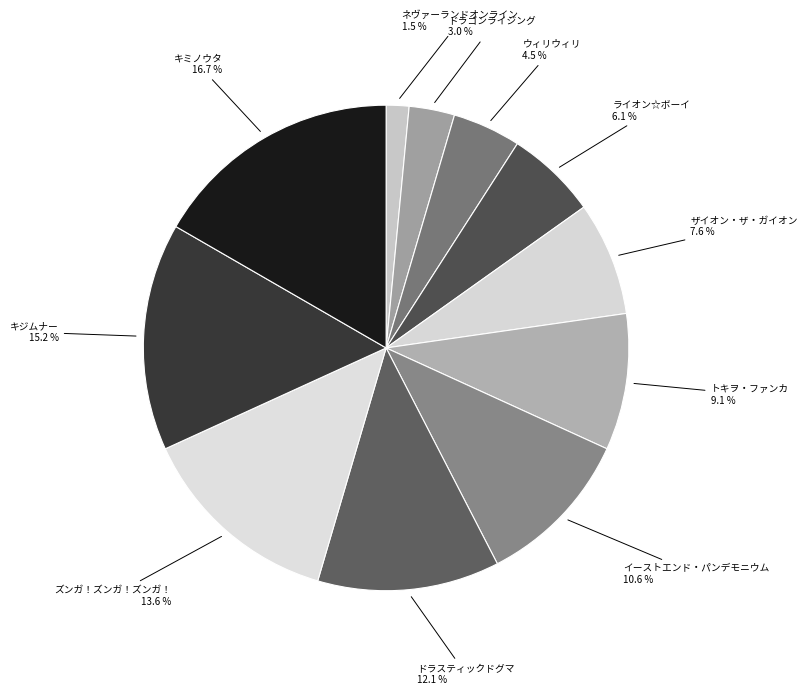

How many slices are in this pie chart?

11